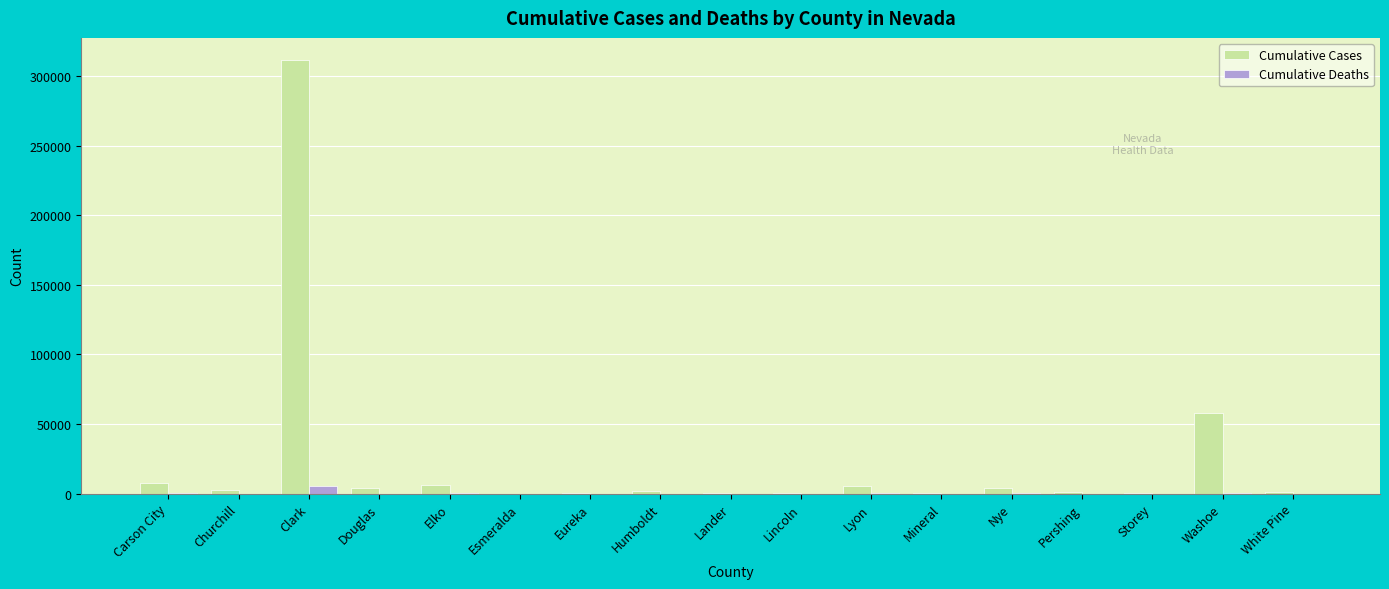

Are the bars horizontal?

No